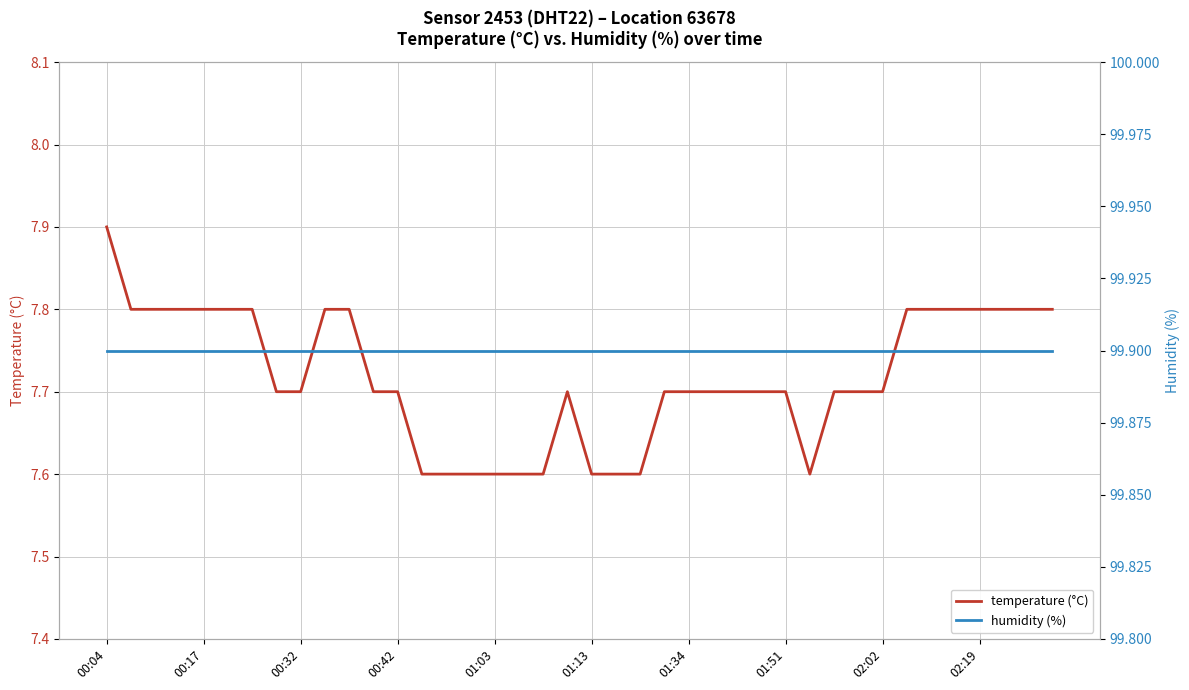

What is the highest value of the temperature (°C) series?

7.9